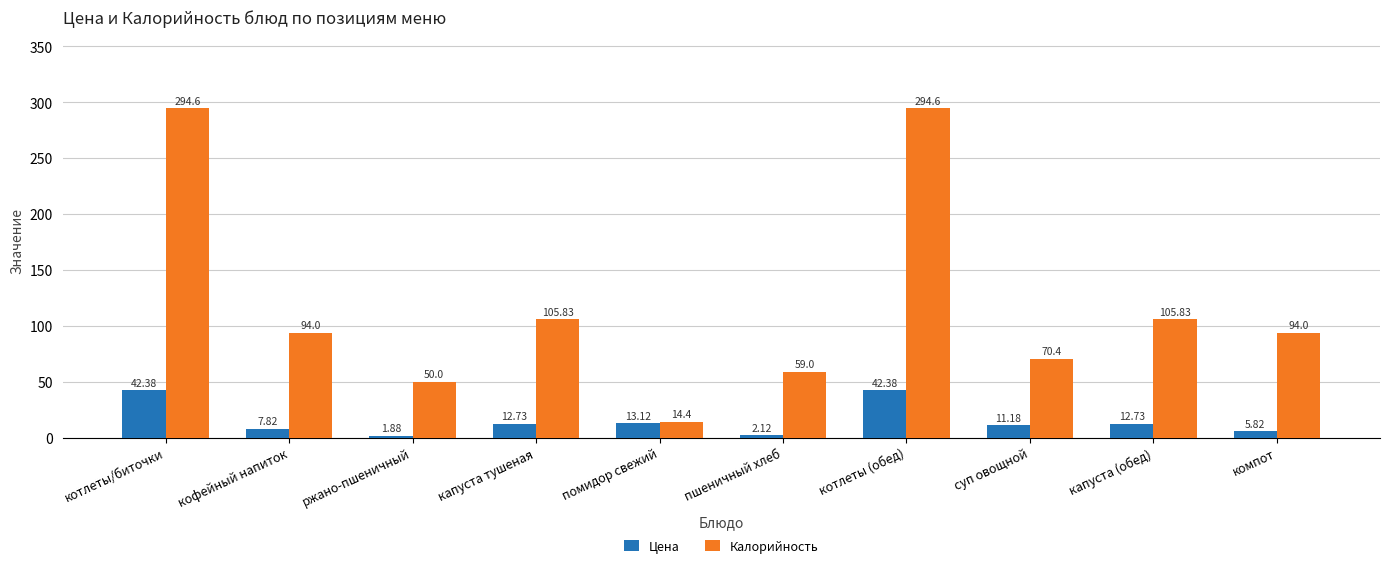

True or false: Калорийность has a value of 294.6 at котлеты (обед).

True